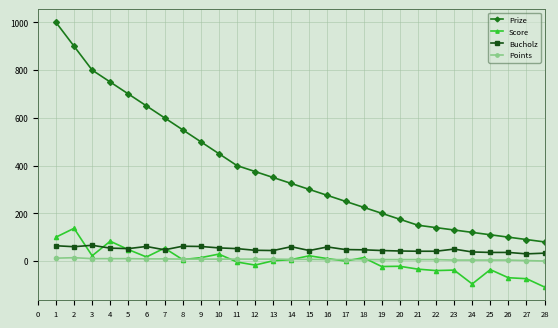

Which series has the largest total across all categories?

Prize